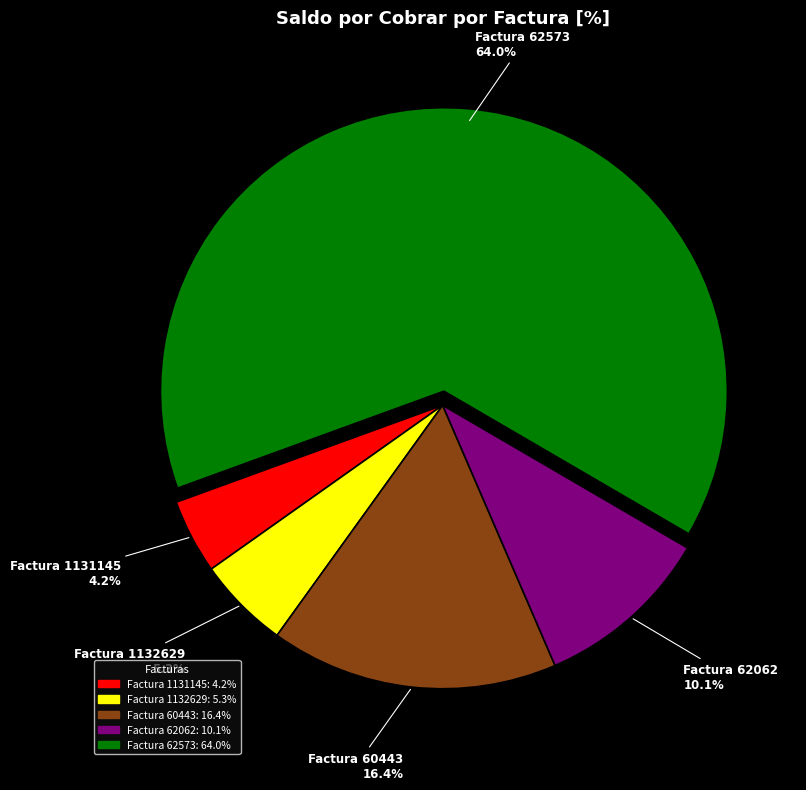

Is there any slice that represents more than half of the pie?

Yes